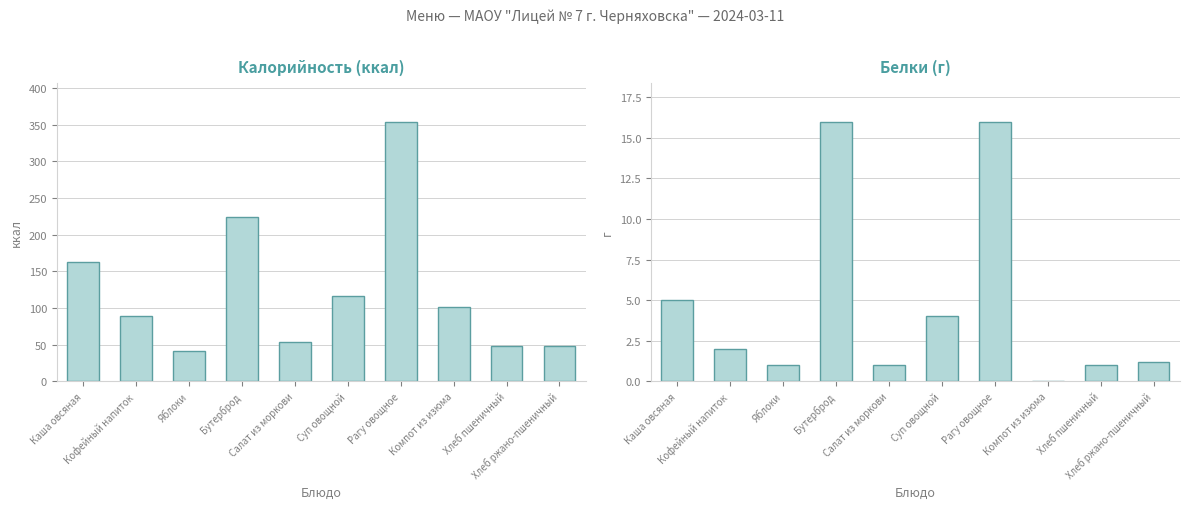

What is the value of the Белки bar at the 6th from the left?

4.0